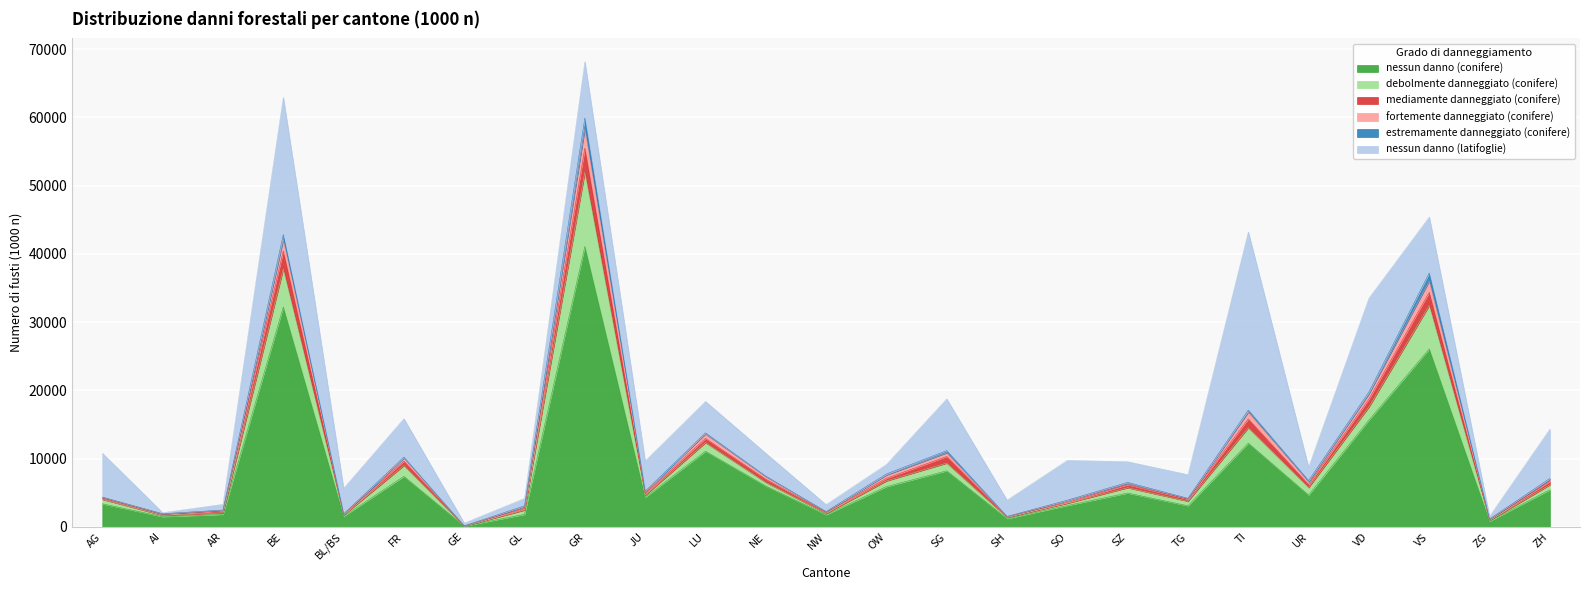

What position from the right is GL?

18